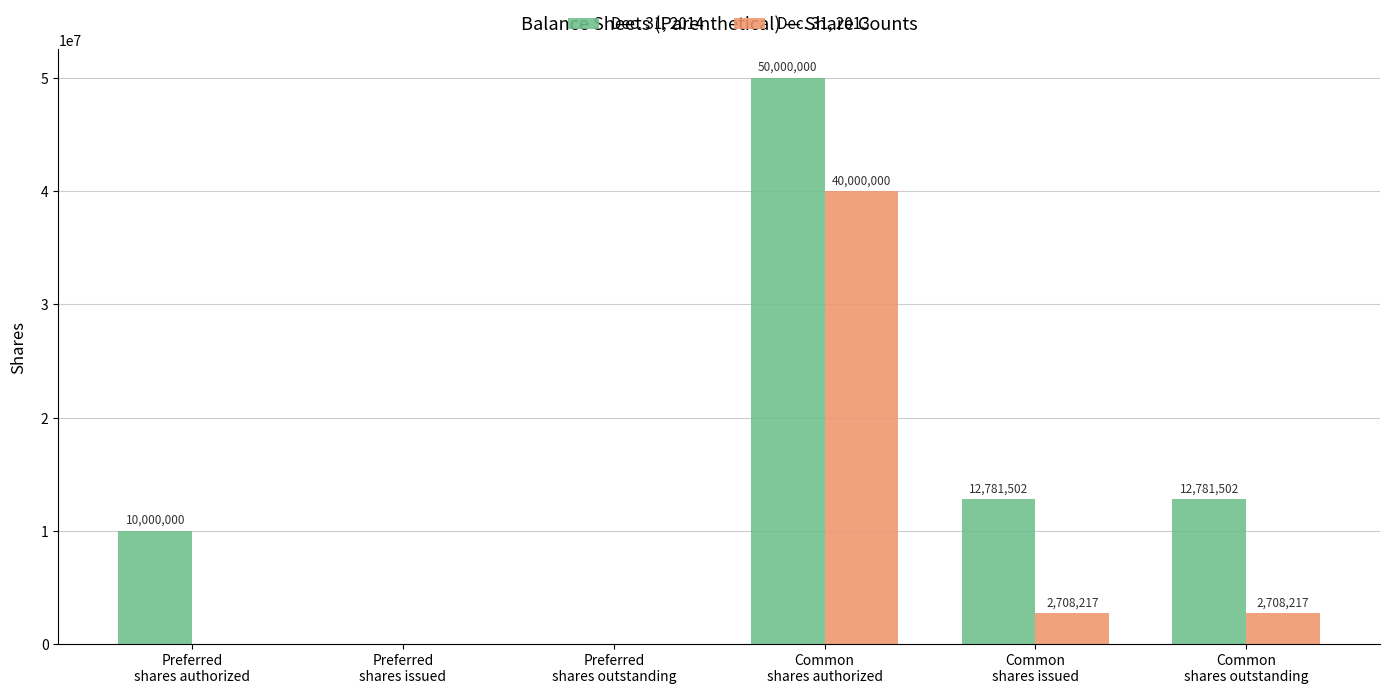

Where does the Dec. 31, 2013 series first go above 2708217?

Common
shares authorized